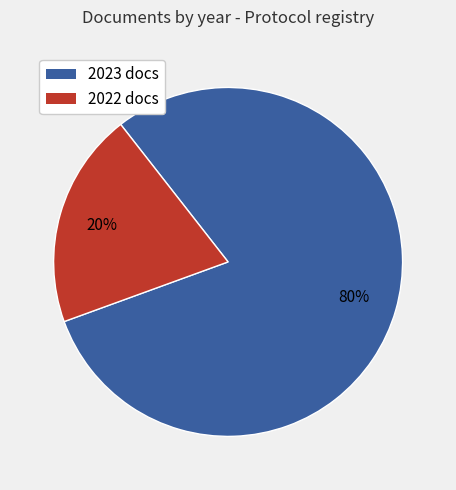

To the nearest percent, what is the average slice percentage?

50%